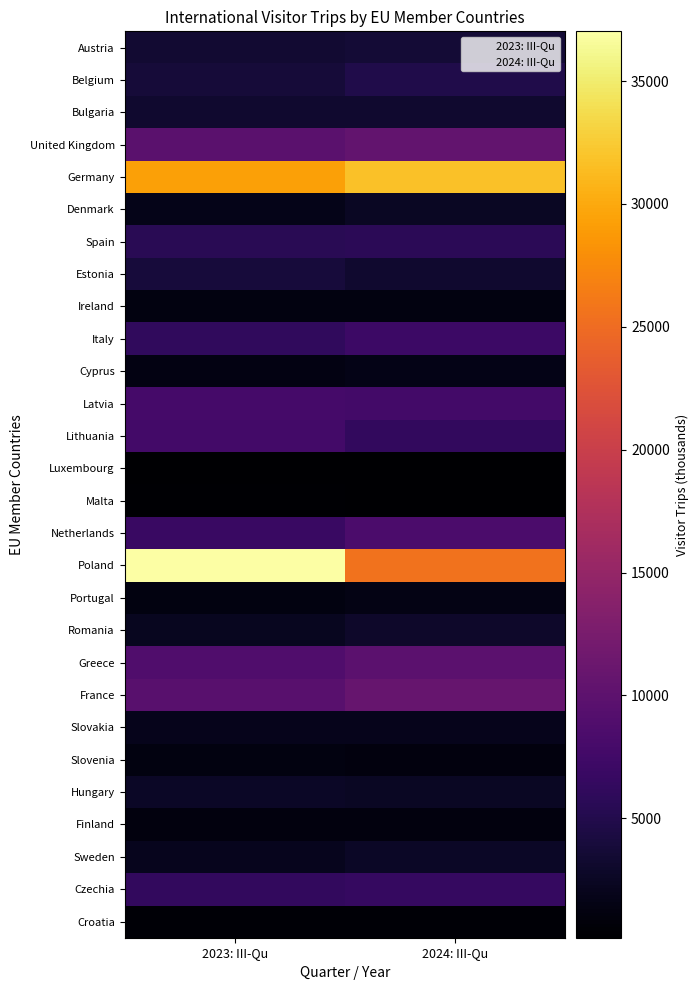

What is the sum of all Finland values?

2107